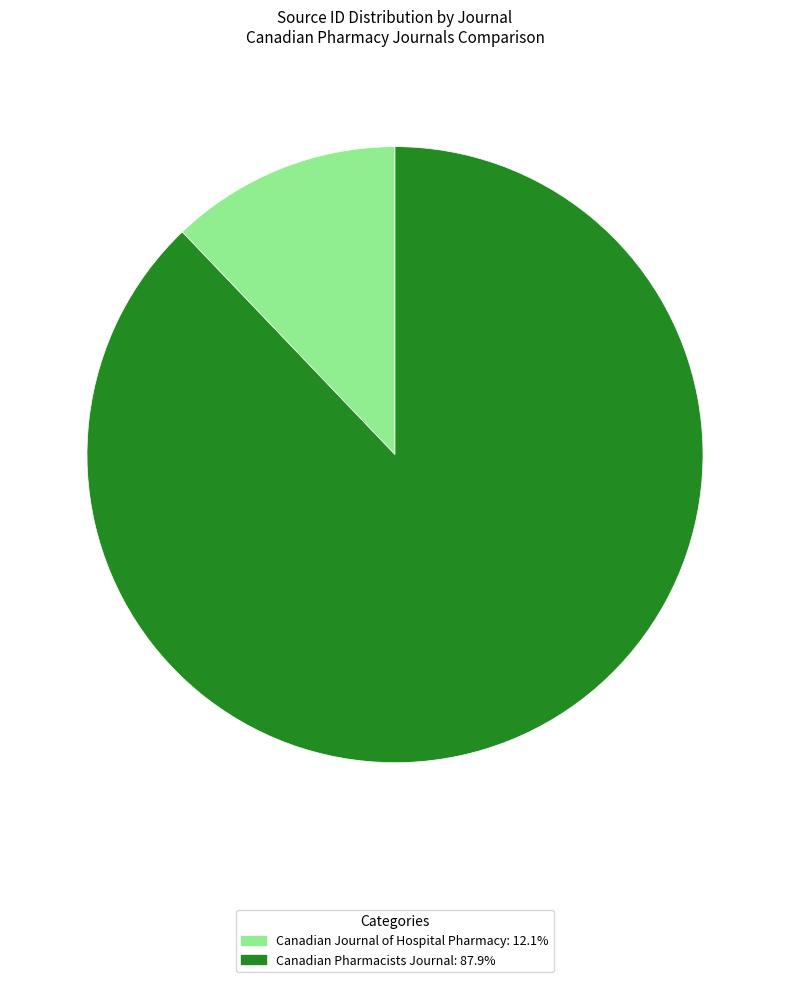

Between Canadian Journal of Hospital Pharmacy and Canadian Pharmacists Journal, which is larger?

Canadian Pharmacists Journal